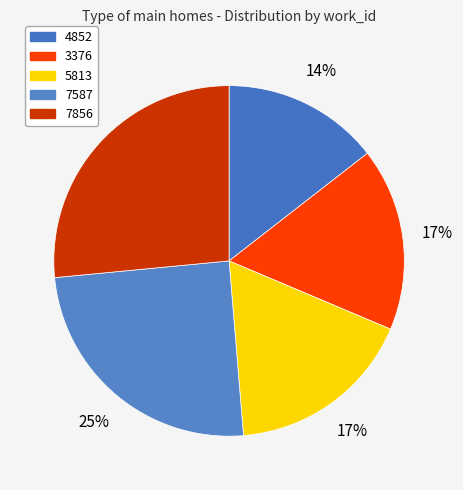

What percentage is the 4852 slice, to the nearest percent?

14%